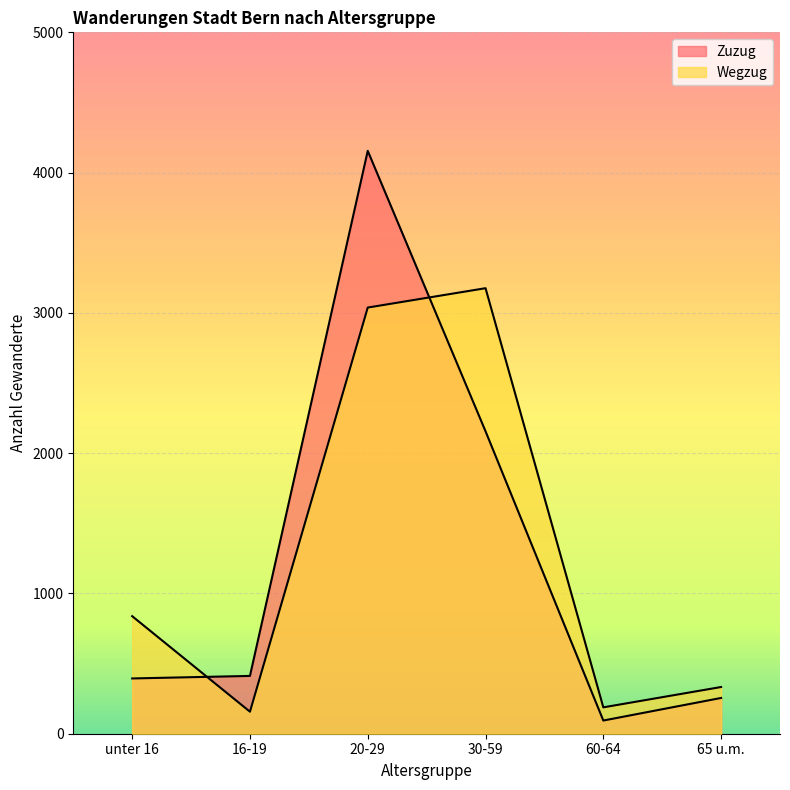

Reading left to right, transcribe all the data shown in this chart.

Zuzug: unter 16=394	16-19=412	20-29=4155	30-59=2156	60-64=94	65 u.m.=255
Wegzug: unter 16=838	16-19=157	20-29=3038	30-59=3176	60-64=188	65 u.m.=333